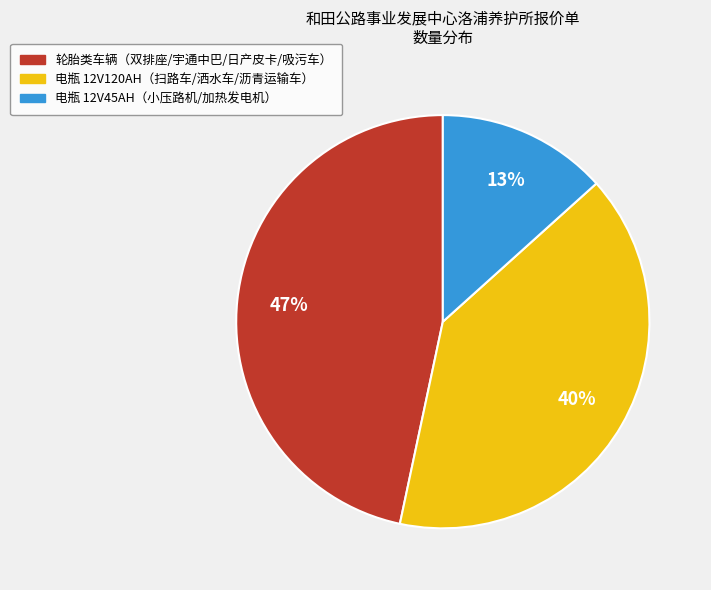

To the nearest percent, what is the average slice percentage?

33%